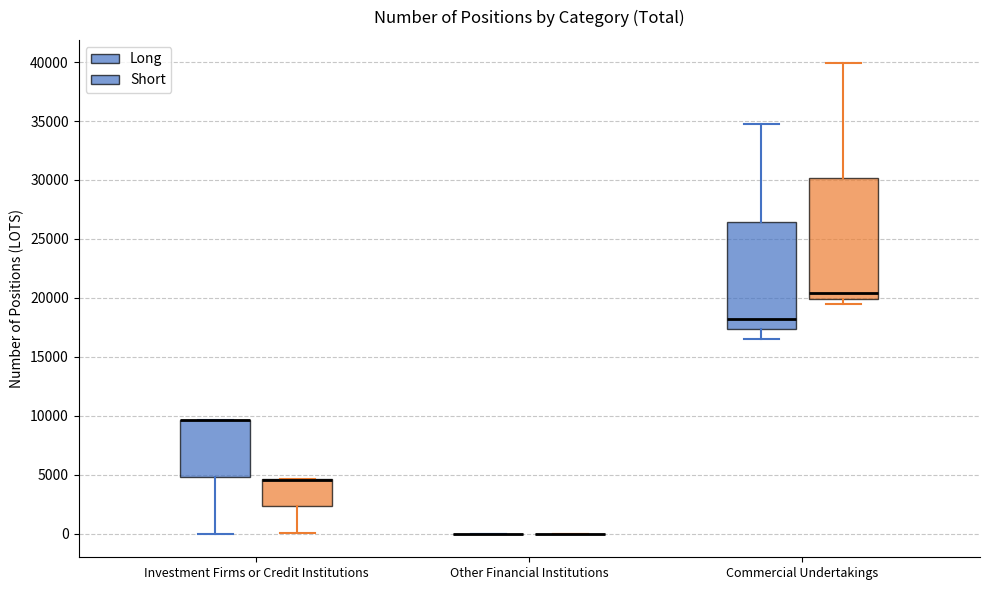

Where does the upper whisker of the box for Commercial Undertakings (Short) end on the y-axis? The values are not printed on the chart, so give them approximately, as read against the axis.

40000